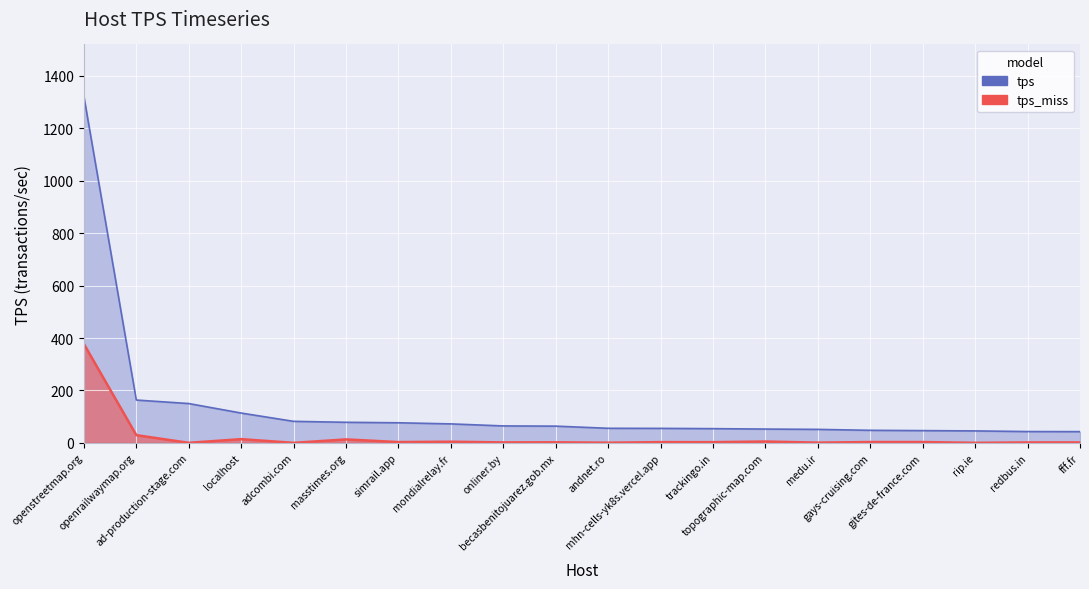

At which category is the sum across all series the highest?

openstreetmap.org